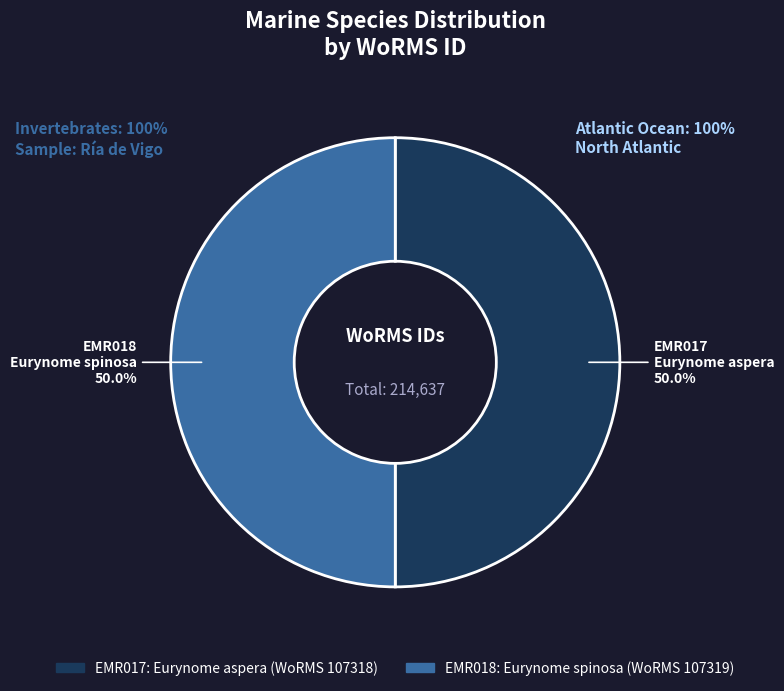

How many slices are in this pie chart?

2